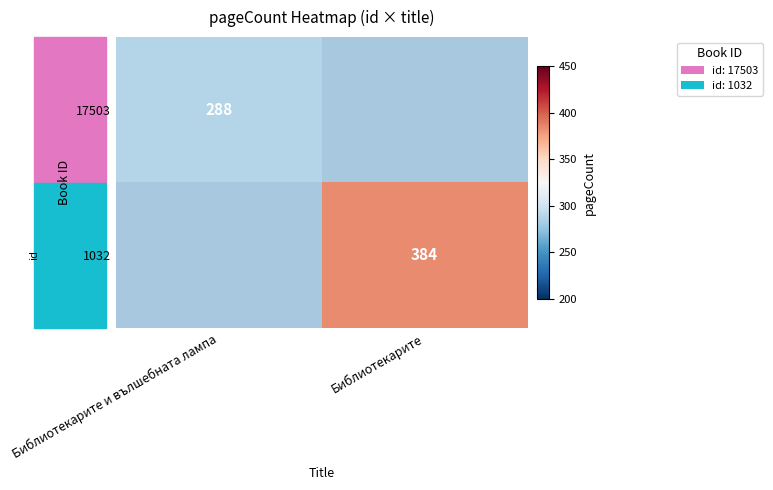

Which label corresponds to the largest value in the chart?

Библиотекарите